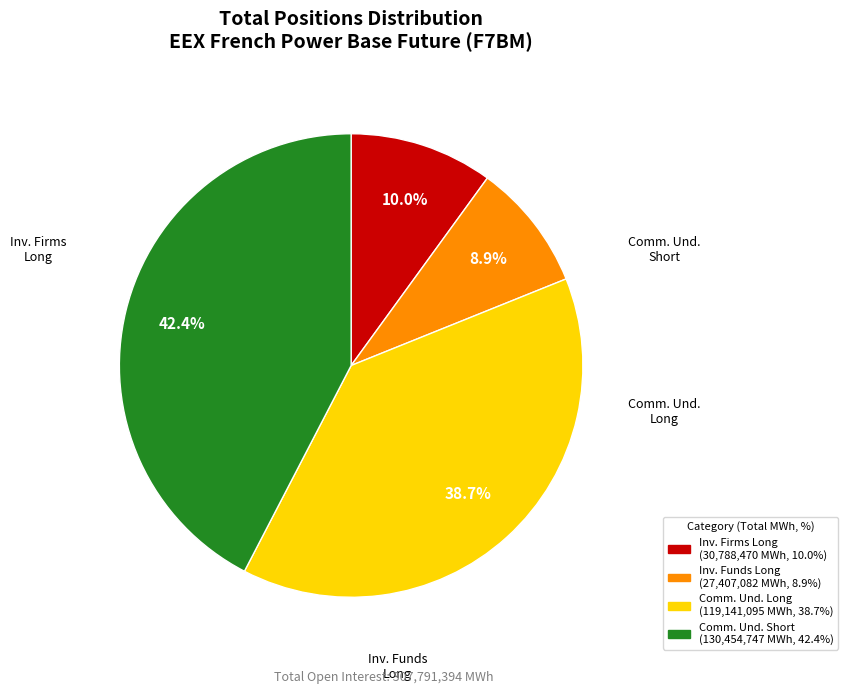

Count the number of slices in the pie.

4